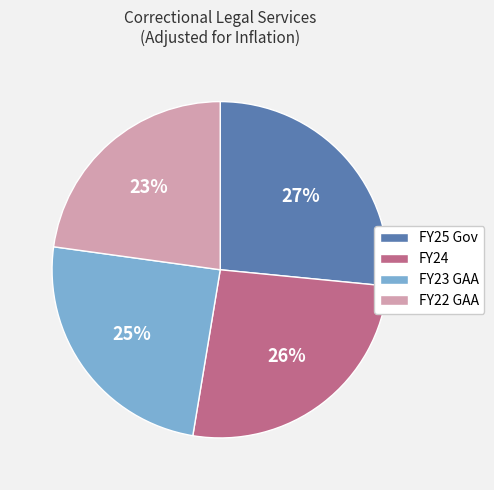

What percentage is the FY25 Gov slice, to the nearest percent?

27%